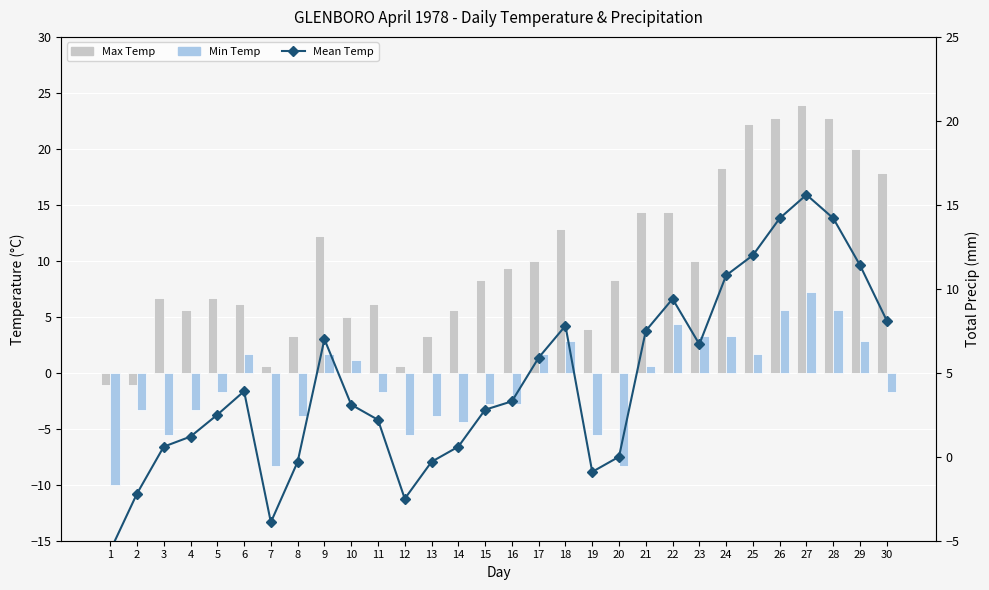

Reading right to left, what are all the values shown in this chart?

Max Temp: 30=17.8	29=20.0	28=22.8	27=23.9	26=22.8	25=22.2	24=18.3	23=10.0	22=14.4	21=14.4	20=8.3	19=3.9	18=12.8	17=10.0	16=9.4	15=8.3	14=5.6	13=3.3	12=0.6	11=6.1	10=5.0	9=12.2	8=3.3	7=0.6	6=6.1	5=6.7	4=5.6	3=6.7	2=-1.1	1=-1.1
Min Temp: 30=-1.7	29=2.8	28=5.6	27=7.2	26=5.6	25=1.7	24=3.3	23=3.3	22=4.4	21=0.6	20=-8.3	19=-5.6	18=2.8	17=1.7	16=-2.8	15=-2.8	14=-4.4	13=-3.9	12=-5.6	11=-1.7	10=1.1	9=1.7	8=-3.9	7=-8.3	6=1.7	5=-1.7	4=-3.3	3=-5.6	2=-3.3	1=-10.0
Mean Temp: 30=8.1	29=11.4	28=14.2	27=15.6	26=14.2	25=12.0	24=10.8	23=6.7	22=9.4	21=7.5	20=0.0	19=-0.9	18=7.8	17=5.9	16=3.3	15=2.8	14=0.6	13=-0.3	12=-2.5	11=2.2	10=3.1	9=7.0	8=-0.3	7=-3.9	6=3.9	5=2.5	4=1.2	3=0.6	2=-2.2	1=-5.6